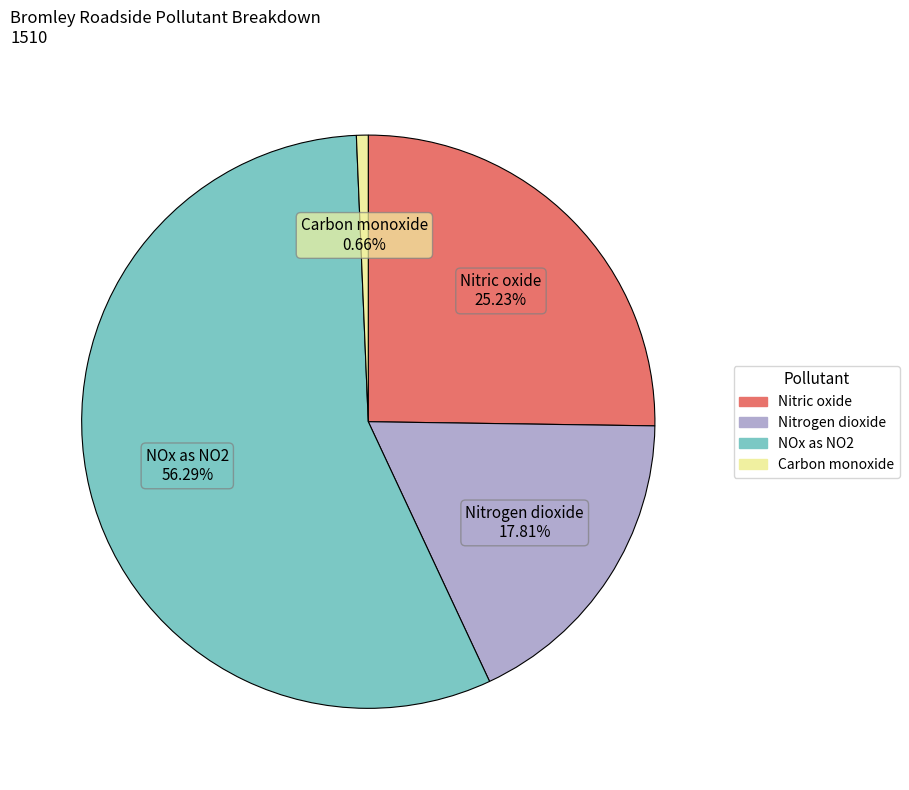

Does any single category account for the majority?

Yes